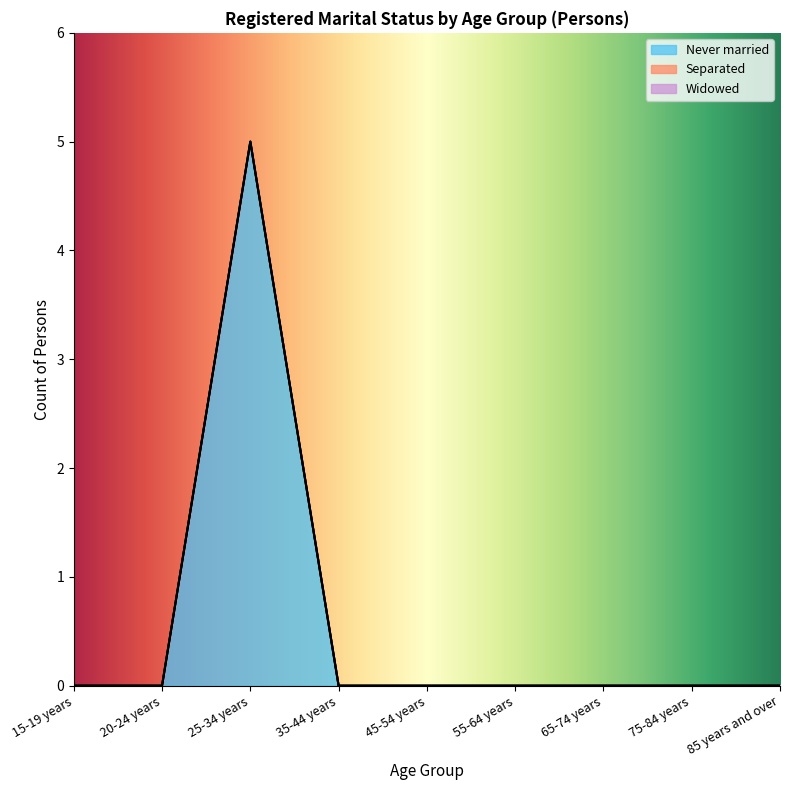

Does the chart display data point markers on the line(s)?

No